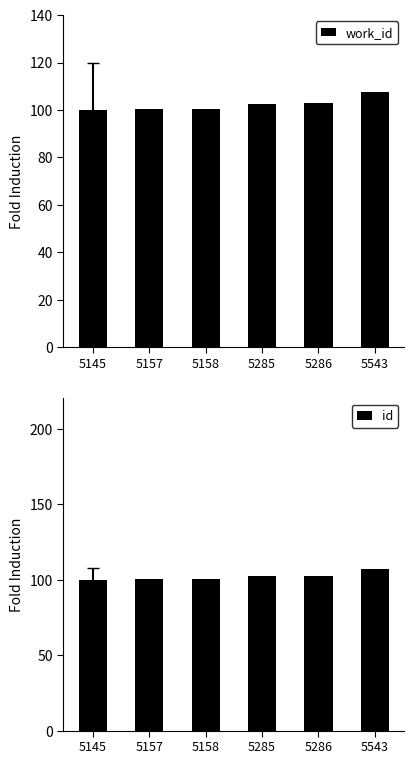

Where is id nearest to the value 103?

5286